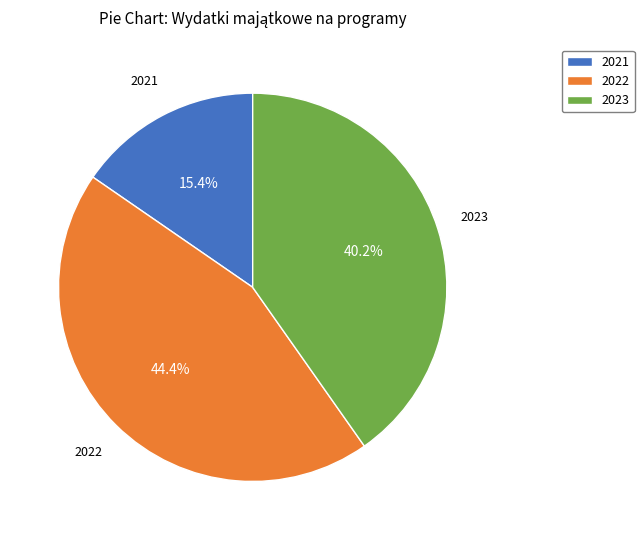

How many slices are in this pie chart?

3